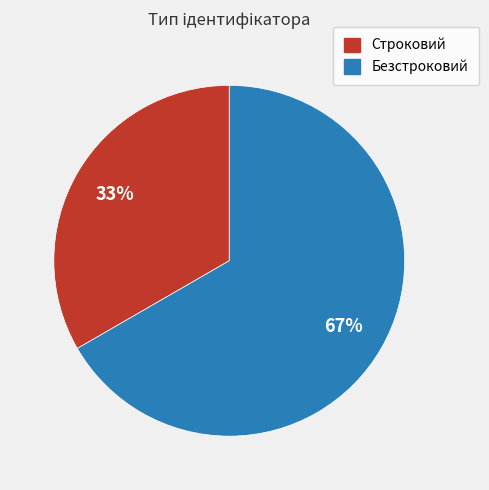

What percentage is the Безстроковий slice, to the nearest percent?

67%